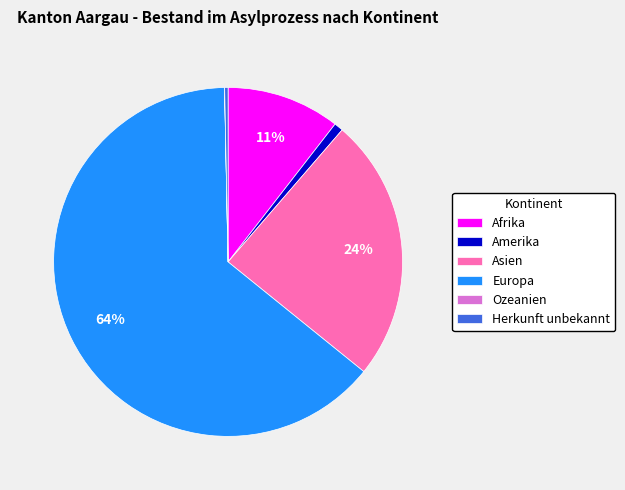

To the nearest percent, what is the combined percentage of Europa and Asien?

88%